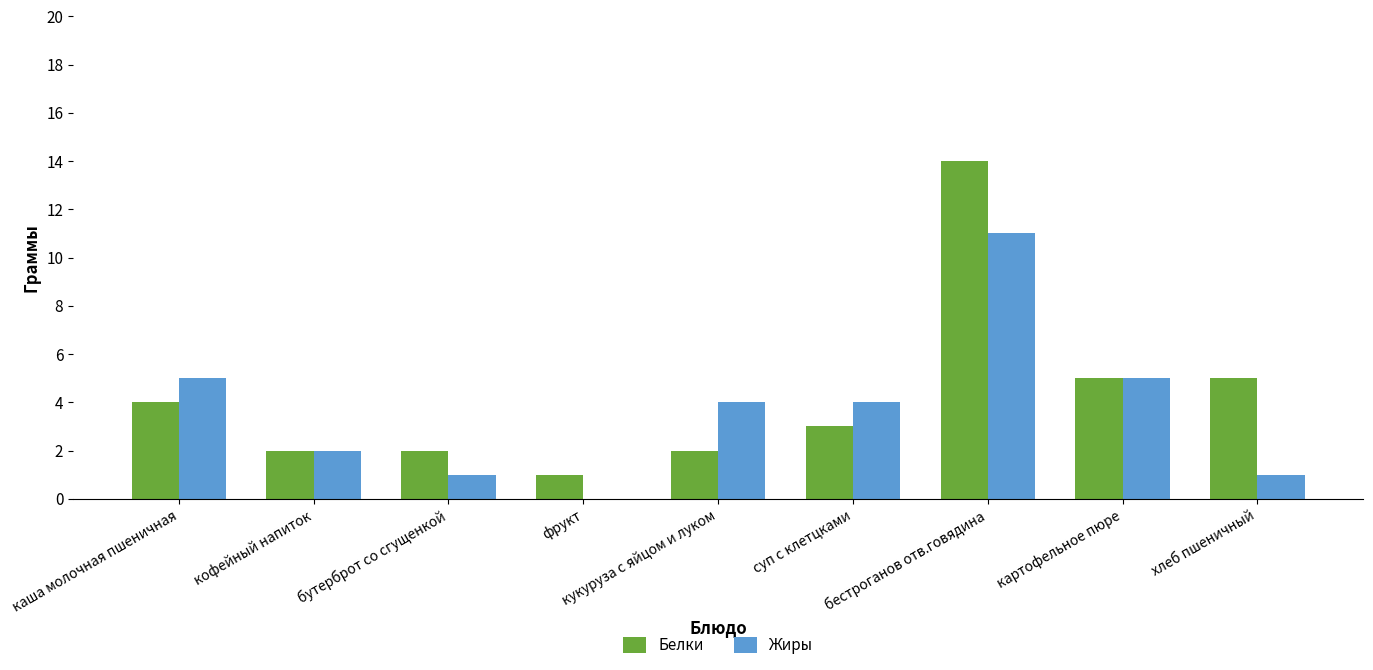

Reading right to left, what are all the values shown in this chart?

Белки: 5	5	14	3	2	1	2	2	4
Жиры: 1	5	11	4	4	0	1	2	5